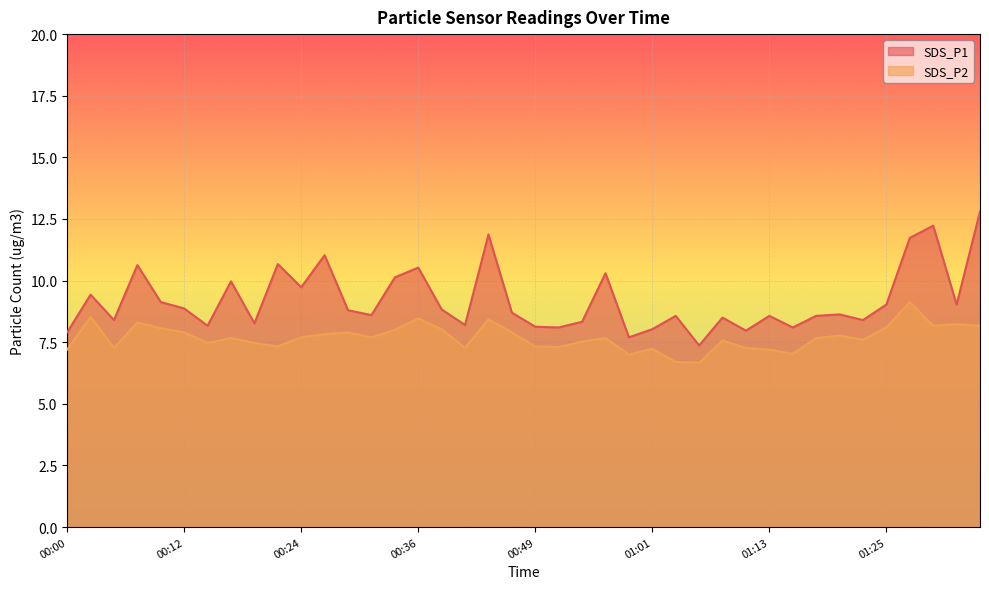

What is the average value of the SDS_P2 series?

7.7